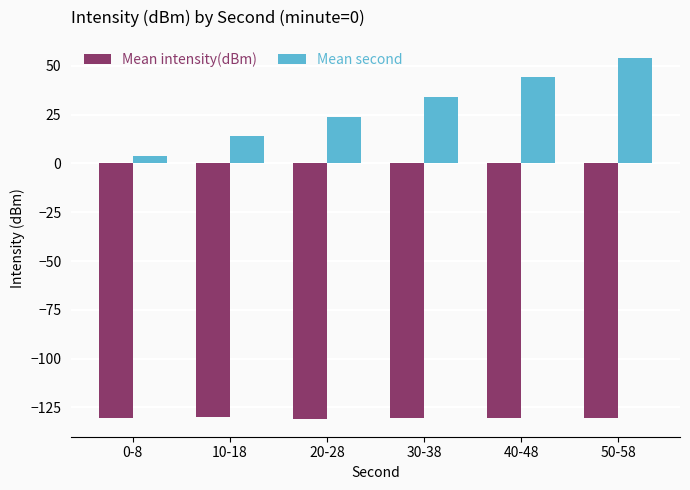

What is the lowest value of the Mean intensity(dBm) series?

-130.7